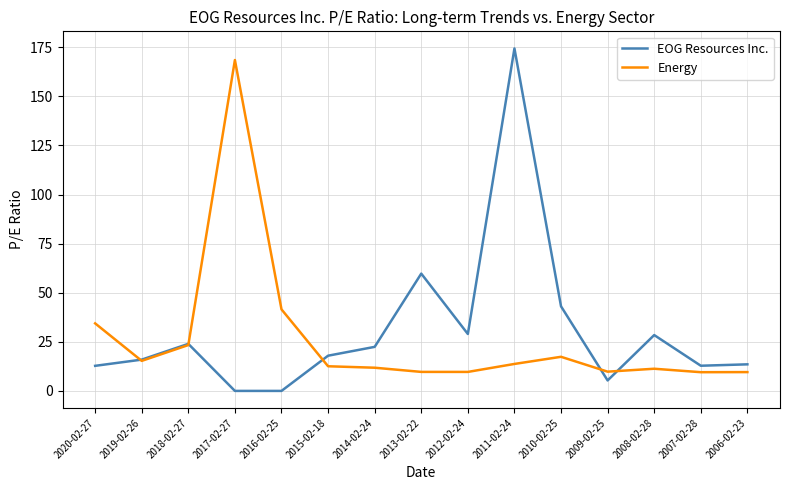

At which category is the sum across all series the highest?

2011-02-24